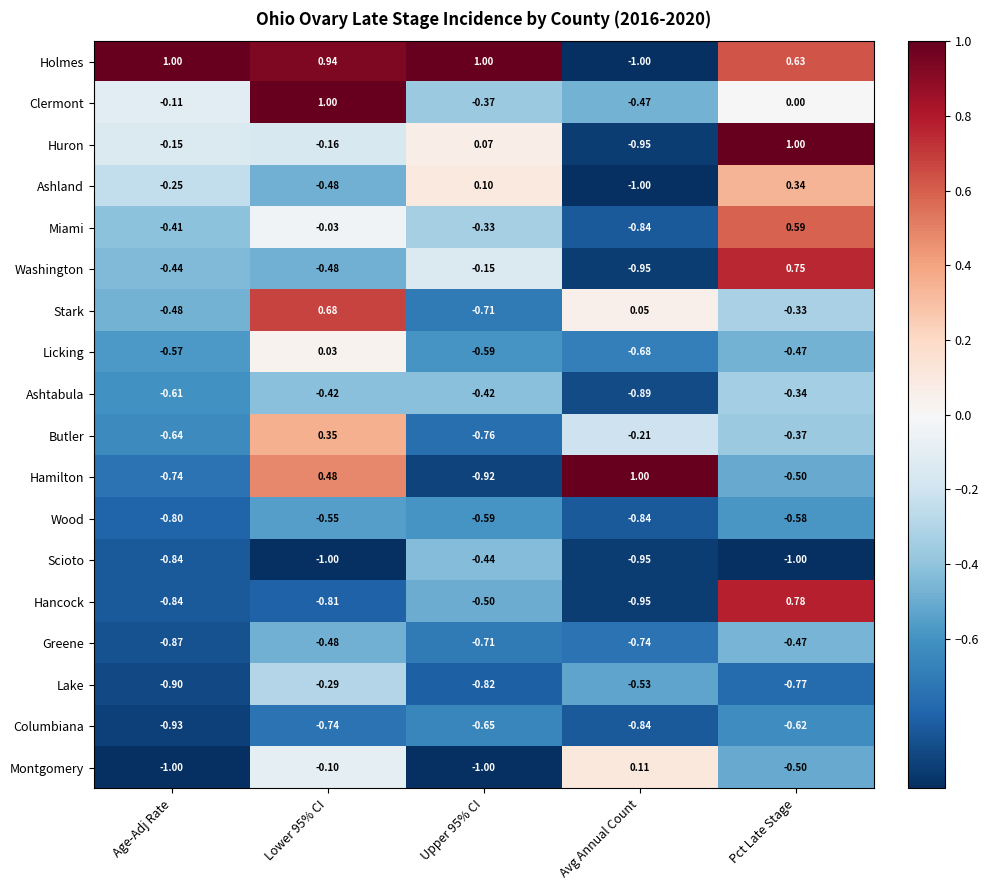

Is the value of Columbiana at Lower 95% CI greater than the value of Stark at Age-Adj Rate?

No